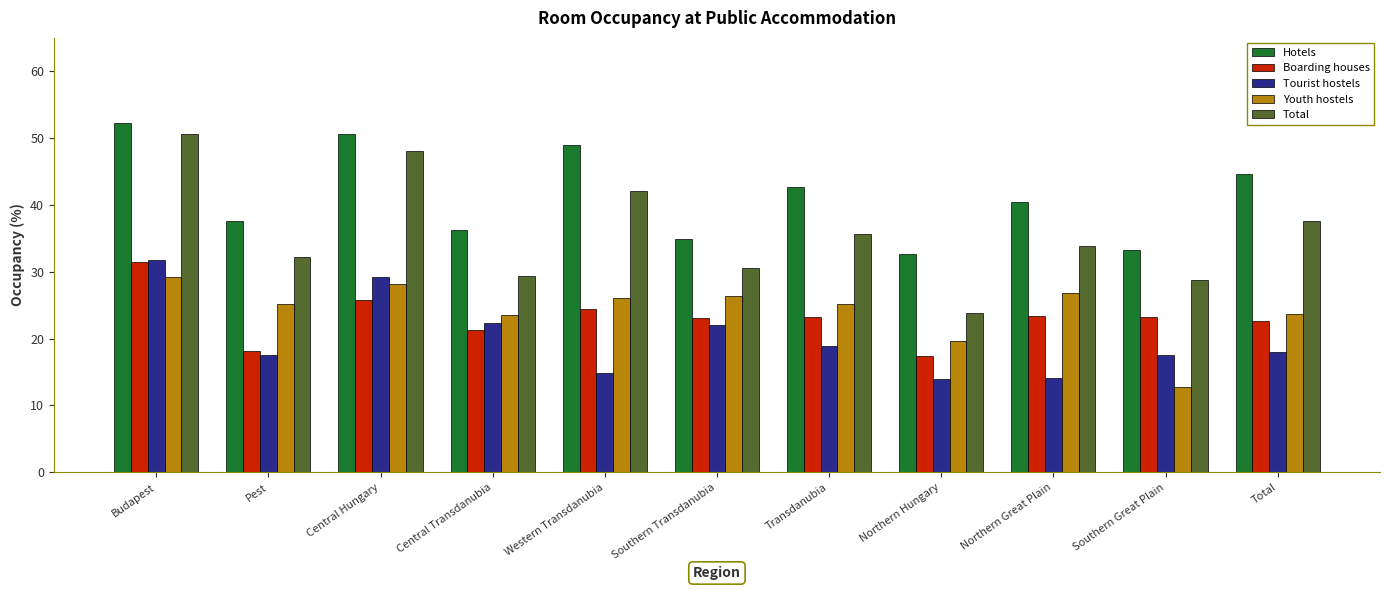

The Tourist hostels series shows 14.1 at Northern Great Plain. True or false?

True